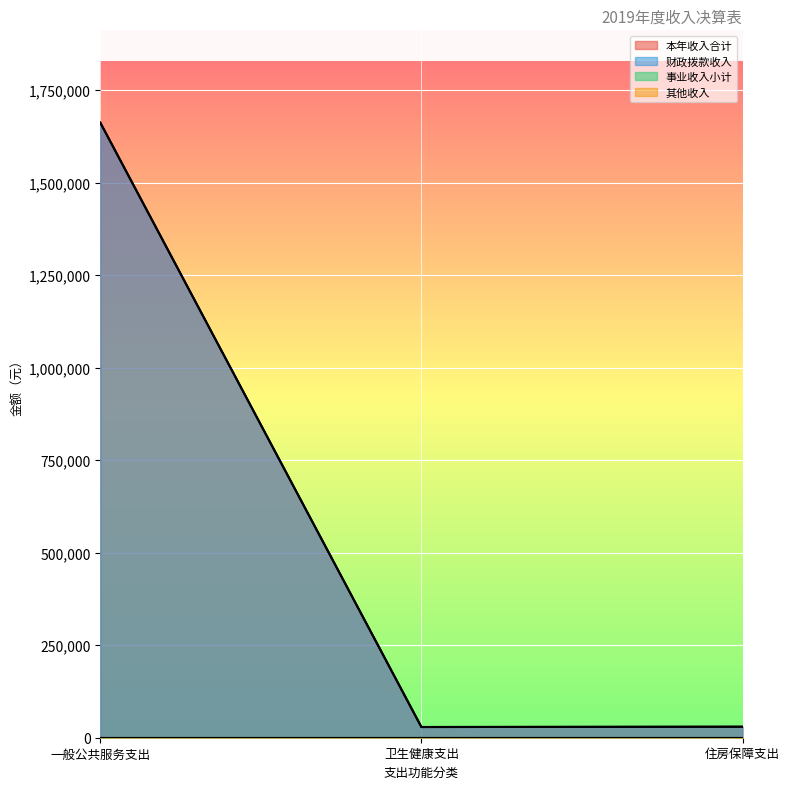

Does the chart display data point markers on the line(s)?

No